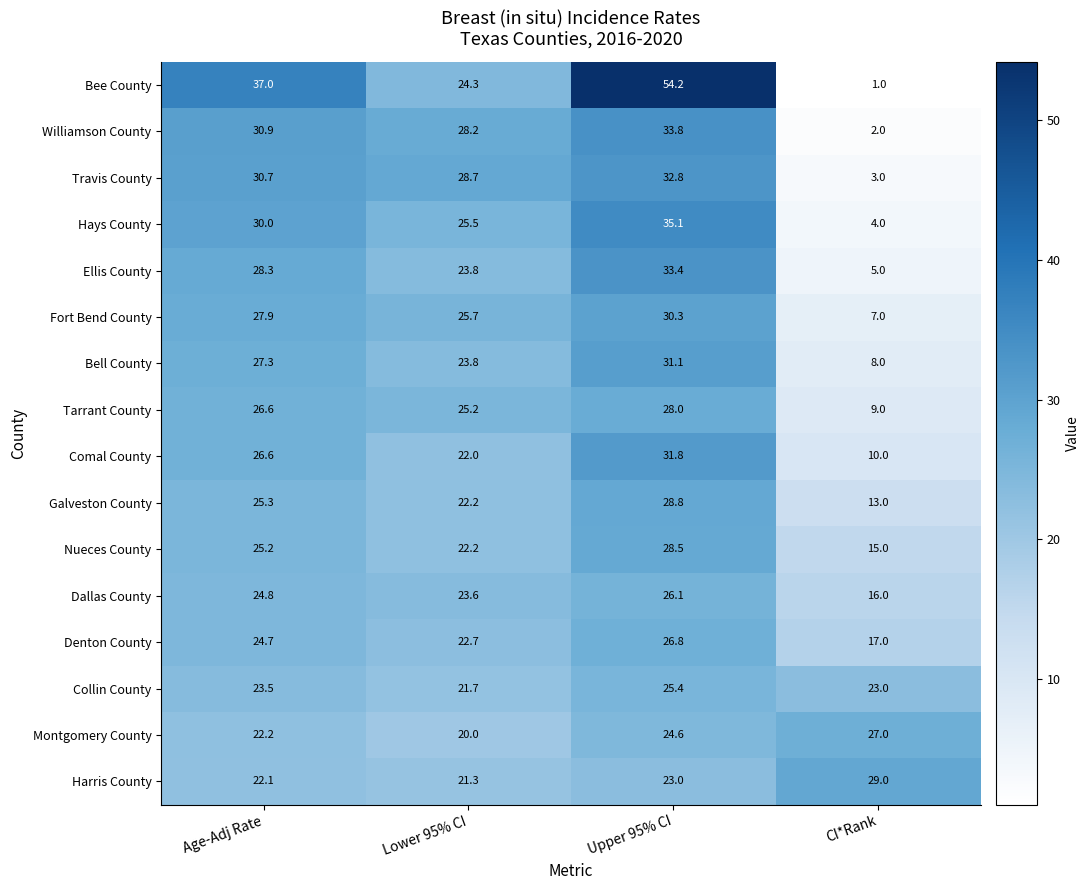

The Fort Bend County series shows 38.6 at Age-Adj Rate. True or false?

False